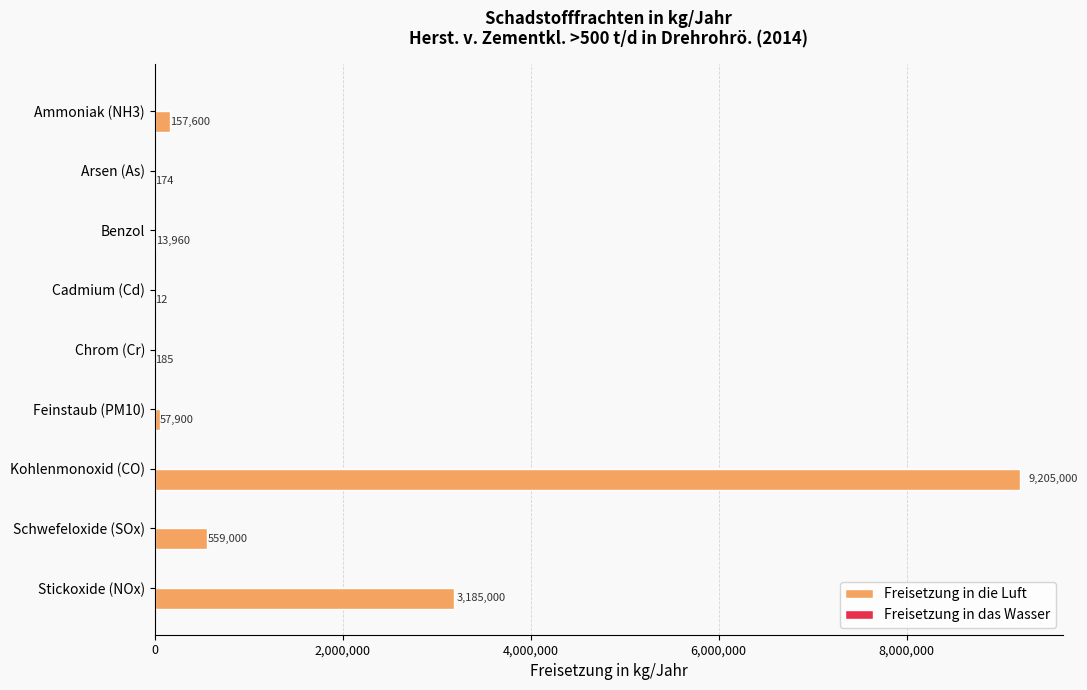

What value does the data have at Ammoniak (NH3)?

157600